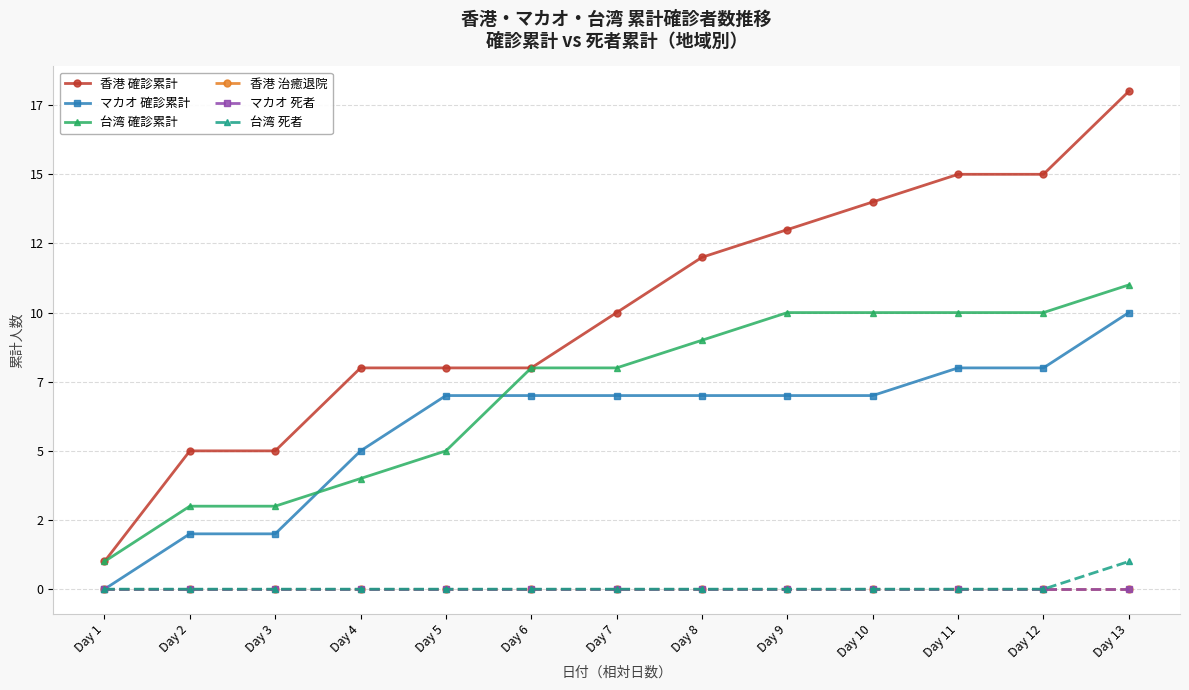

Is this an area chart (filled region under the line)?

No